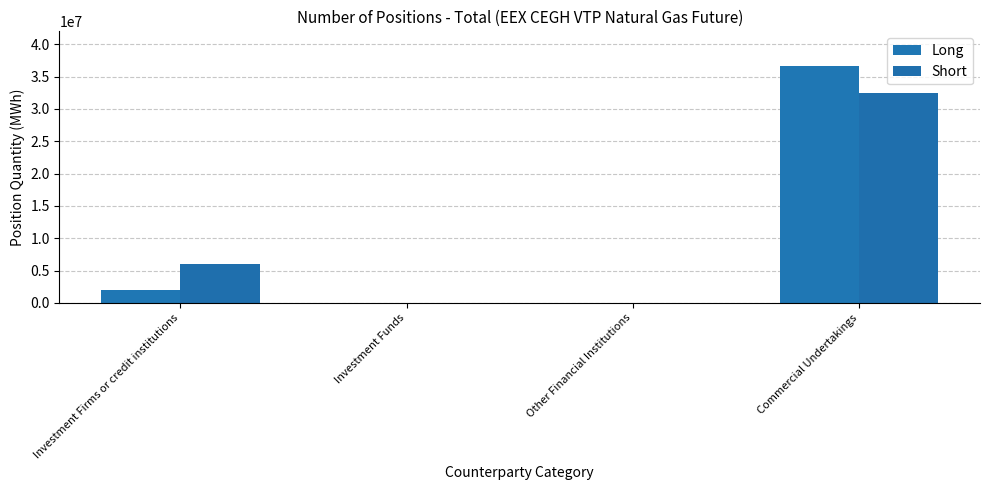

List the series in order of their peak value, highest first.

Long, Short